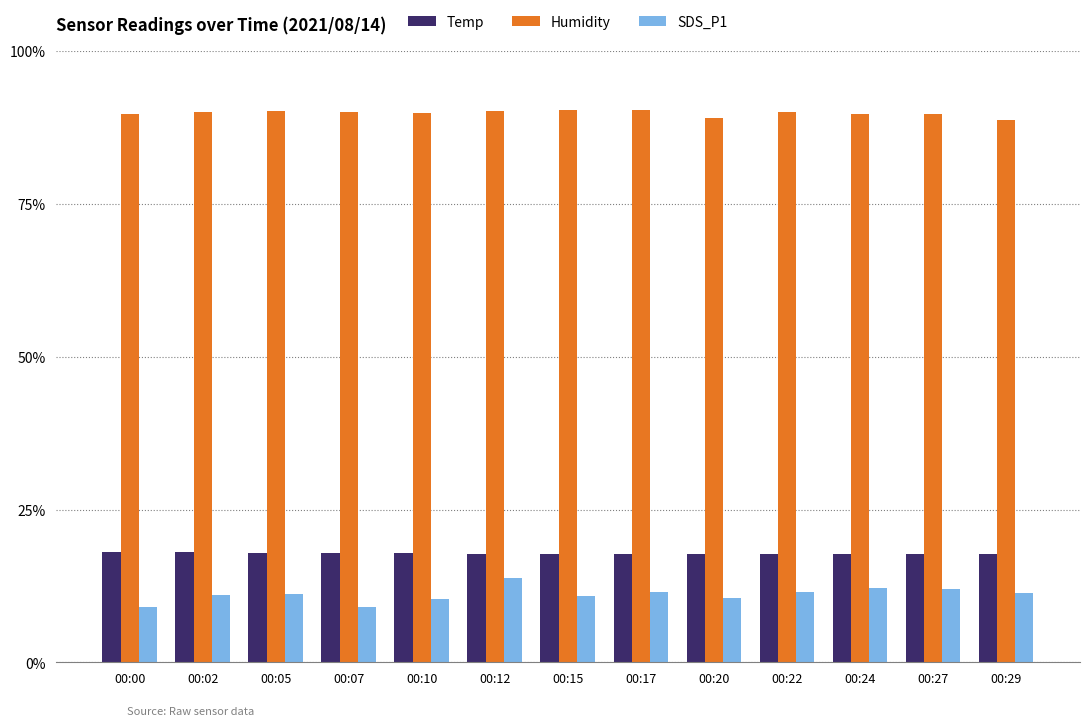

What is the value of the Humidity bar at the 7th from the left?

90.3